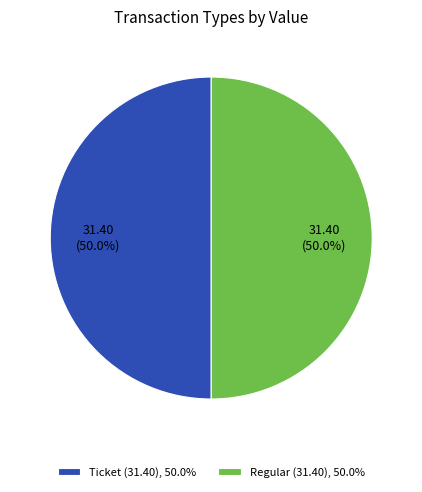

How many slices are in this pie chart?

2